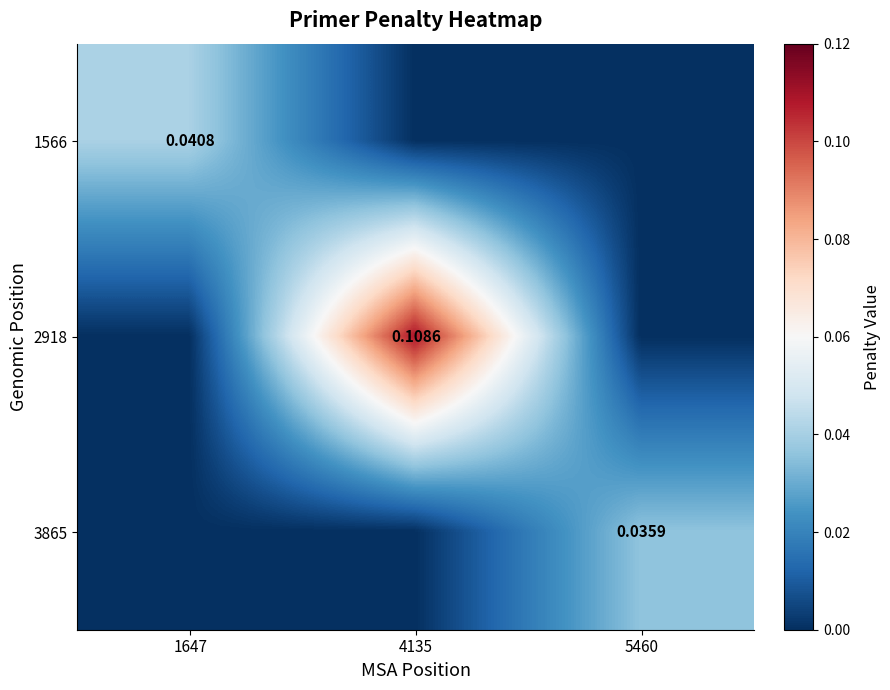

Is the value of 3865 at 5460 greater than the value of 2918 at 4135?

No